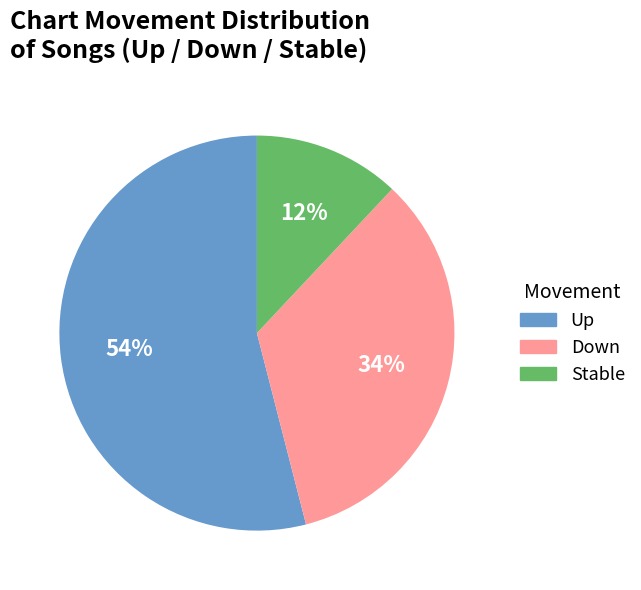

Combined, do Up and Down account for over 50%?

Yes